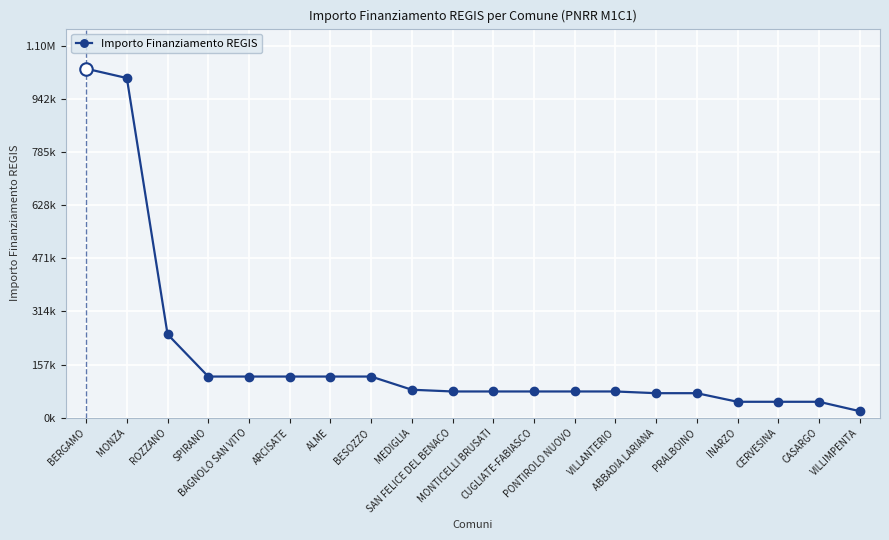

What is the average value?

183623